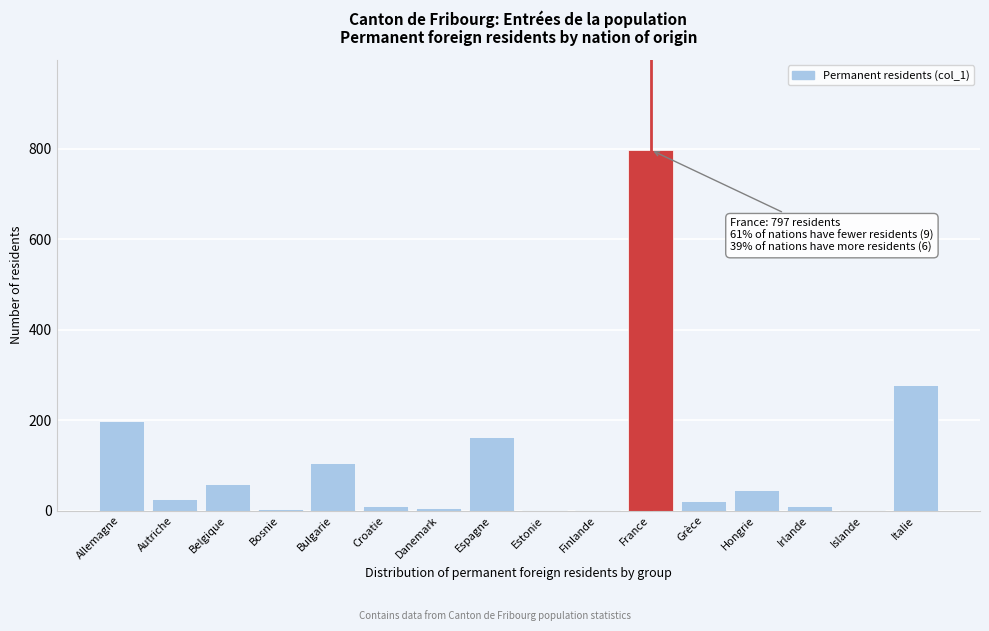

At which label is the value closest to 399?

Italie